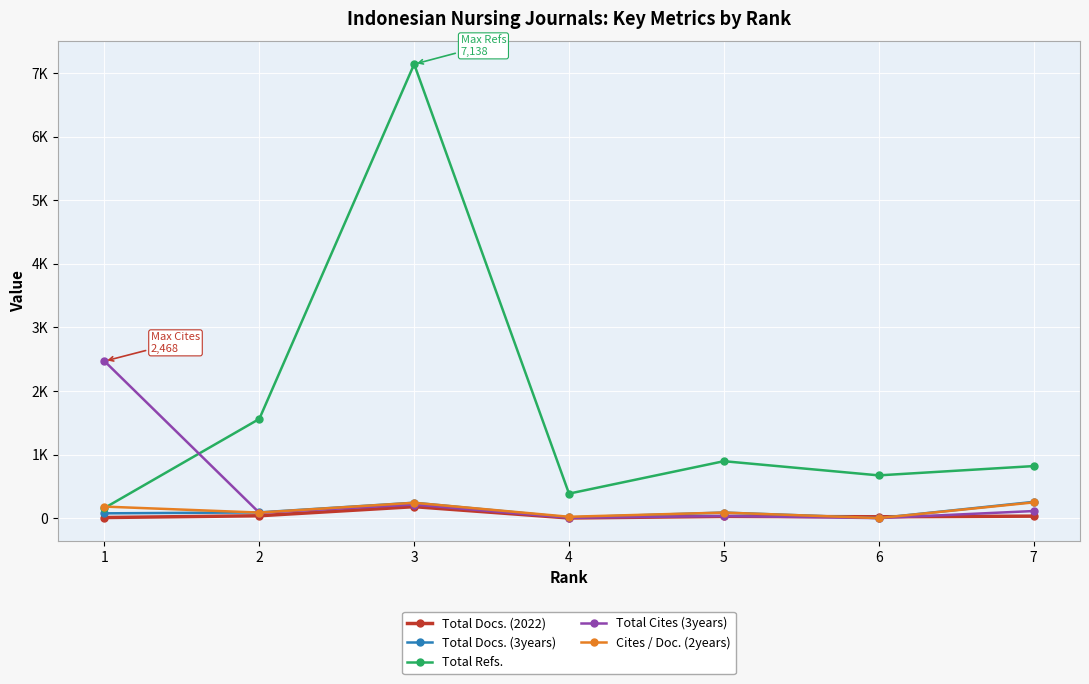

Reading right to left, extract all data points from this chart.

Total Docs. (2022): 7=31	6=21	5=27	4=2	3=180	2=37	1=9
Total Docs. (3years): 7=255	6=0	5=87	4=11	3=242	2=90	1=75
Total Refs.: 7=818	6=672	5=895	4=385	3=7138	2=1560	1=159
Total Cites (3years): 7=111	6=0	5=33	4=4	3=213	2=84	1=2468
Cites / Doc. (2years): 7=247	6=0	5=87	4=21	3=241	2=87	1=181